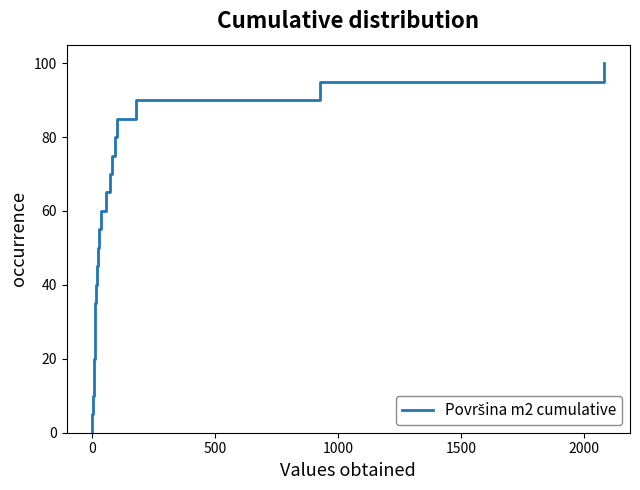

What is the greatest value displayed?

100.0